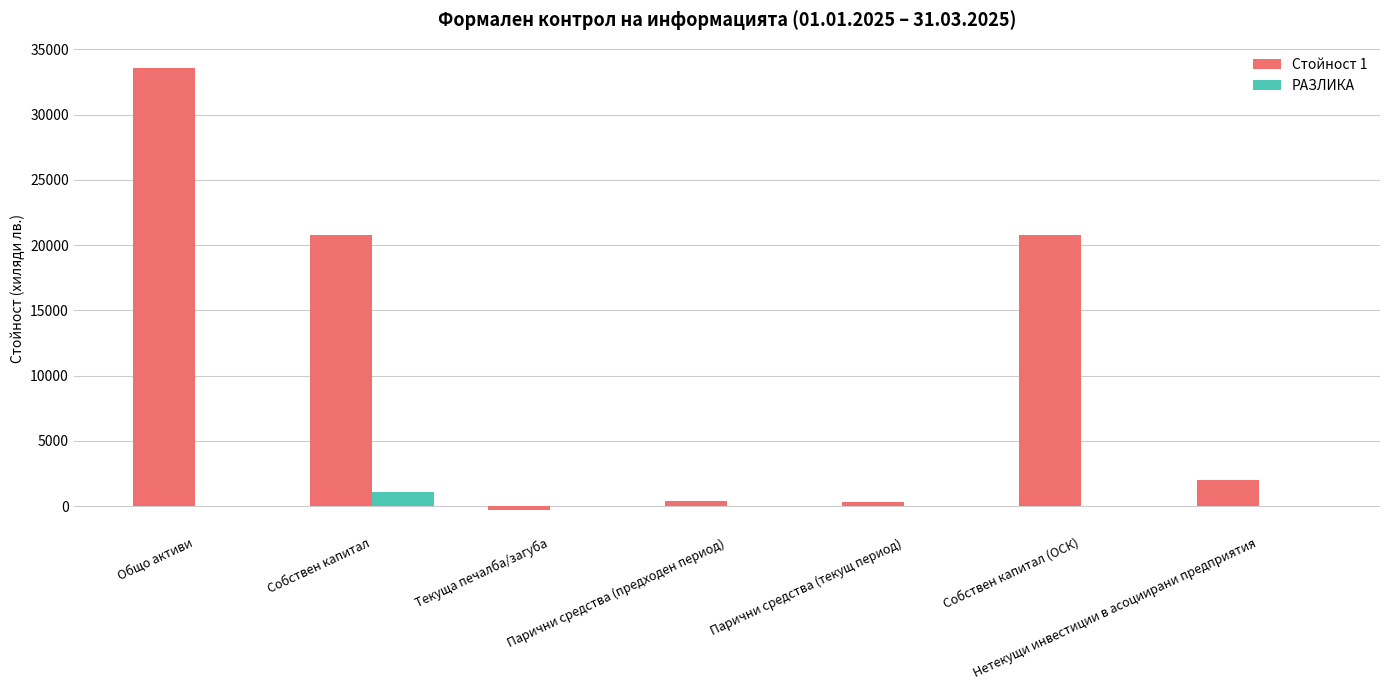

What is the sum of all РАЗЛИКА values?

1072